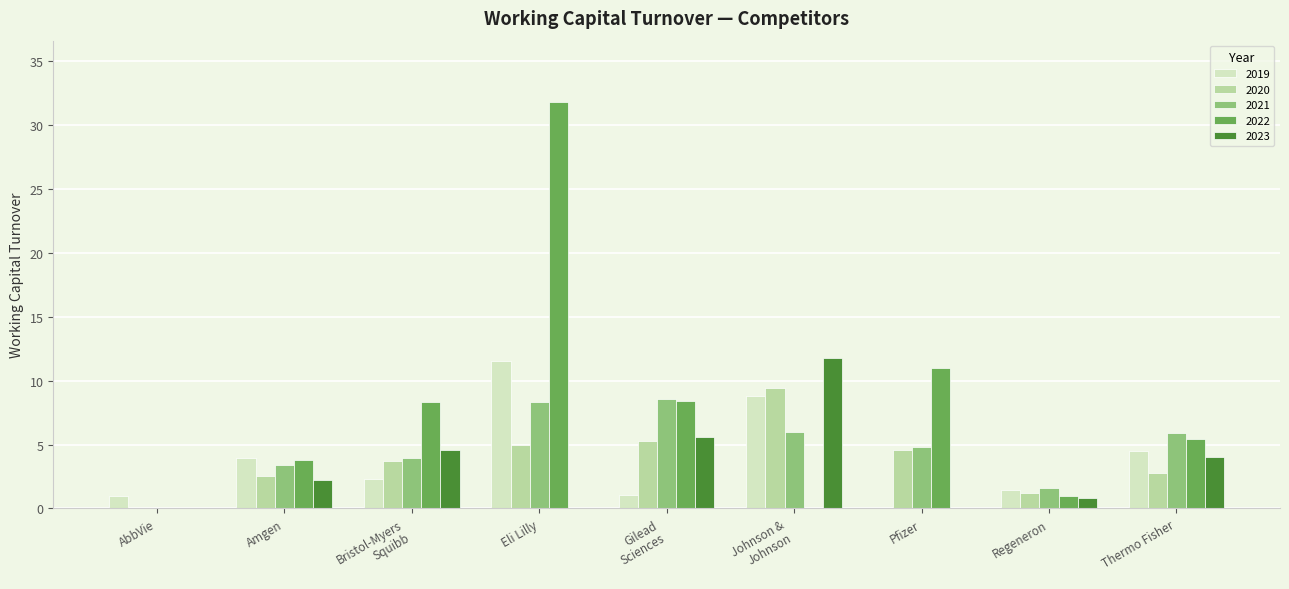

How many groups of bars are there?

9